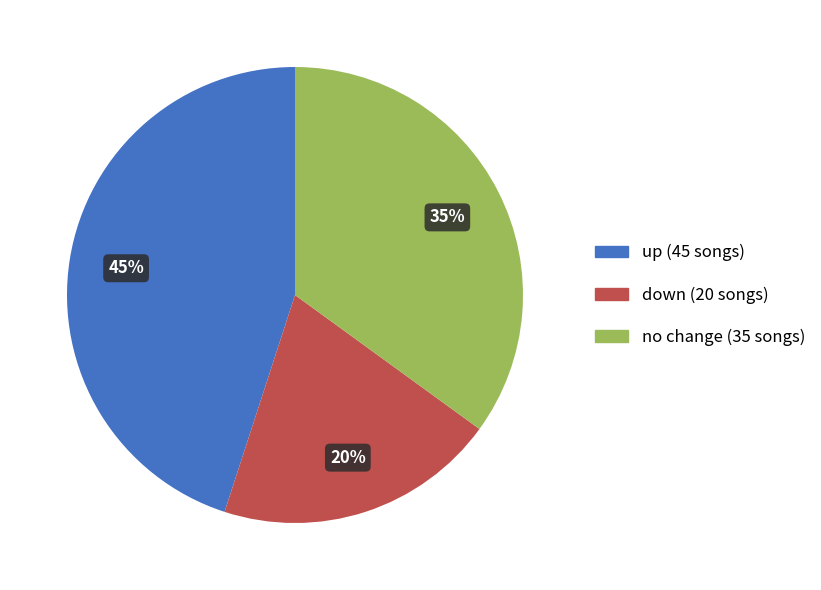

Does any single category account for the majority?

No